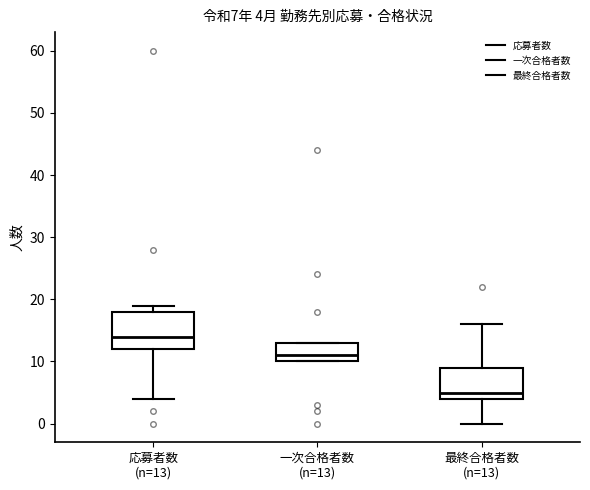

Which box is the tallest, from its lower edge to its upper edge?

応募者数 (n=13)